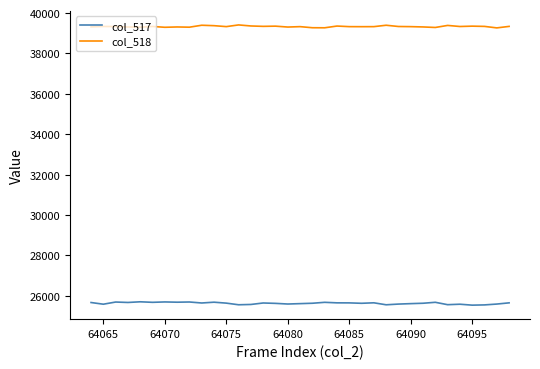

List the series in order of their overall mean, lowest first.

col_517, col_518